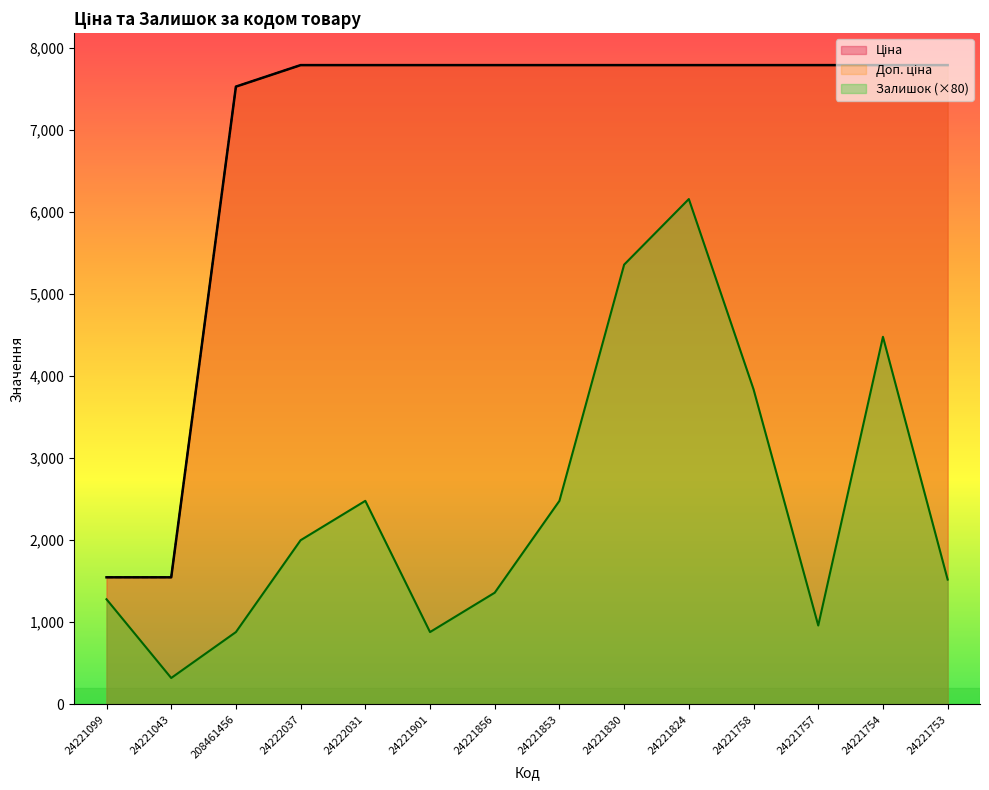

Which series has the largest total across all categories?

Доп. ціна